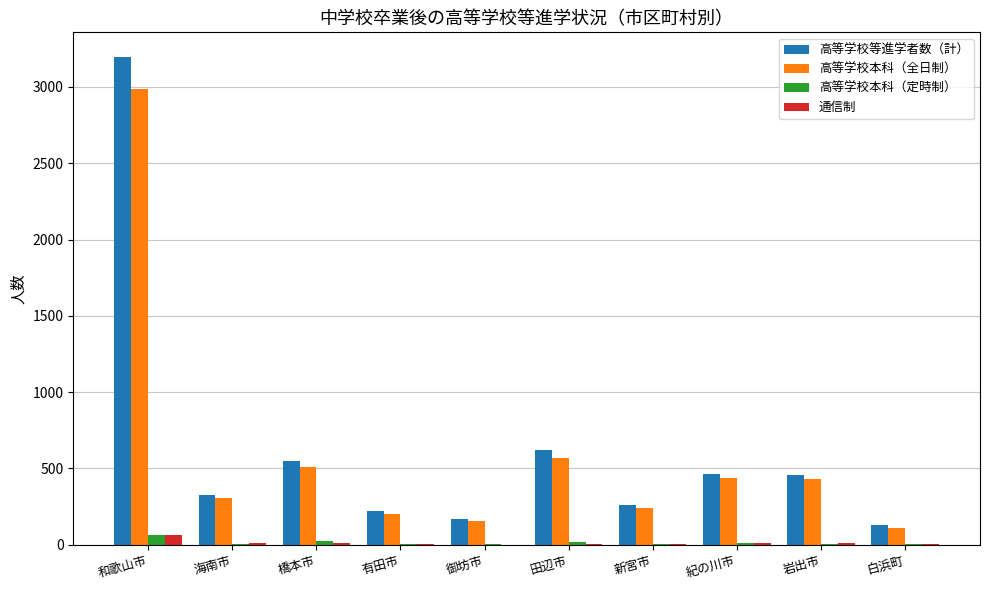

The 高等学校本科（全日制） series shows 242 at 新宮市. True or false?

True